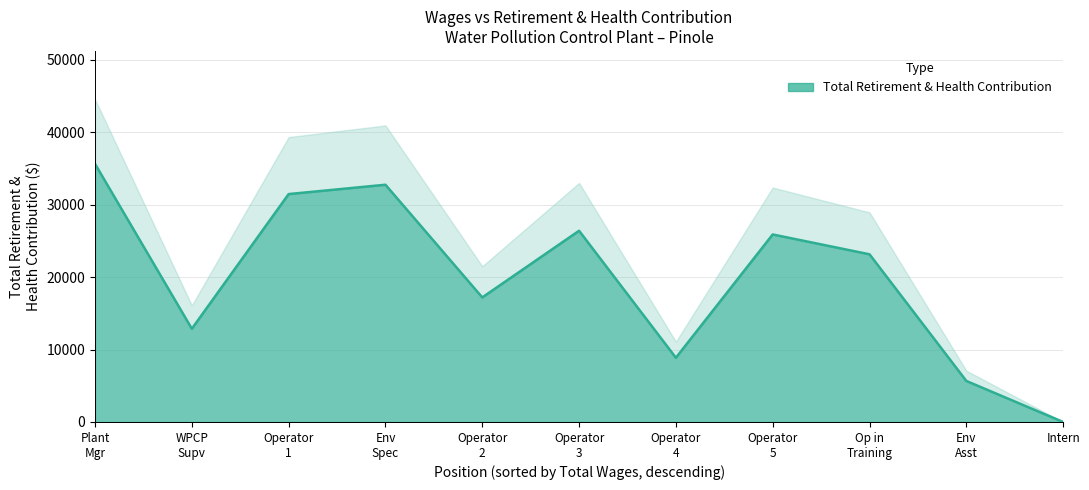

At which label does the data first exceed 23152?

Plant Mgr